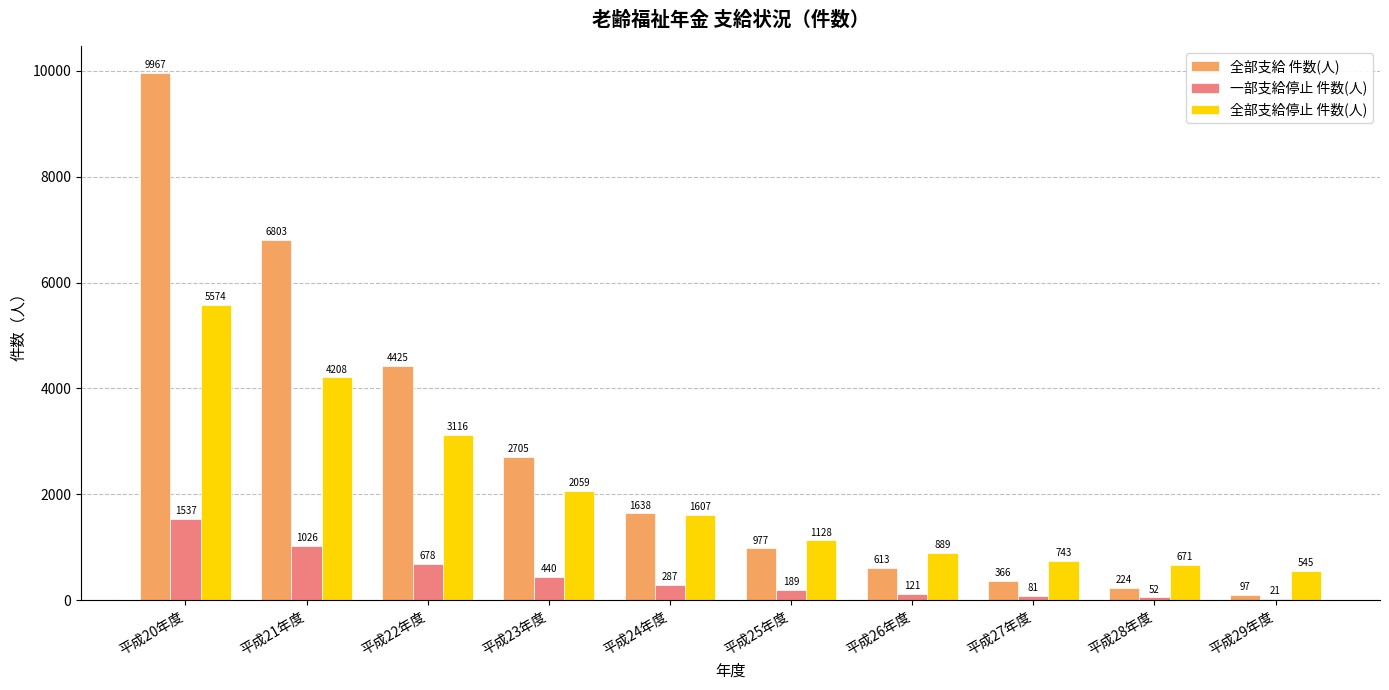

Reading left to right, what are all the values shown in this chart?

全部支給 件数(人): 平成20年度=9967	平成21年度=6803	平成22年度=4425	平成23年度=2705	平成24年度=1638	平成25年度=977	平成26年度=613	平成27年度=366	平成28年度=224	平成29年度=97
一部支給停止 件数(人): 平成20年度=1537	平成21年度=1026	平成22年度=678	平成23年度=440	平成24年度=287	平成25年度=189	平成26年度=121	平成27年度=81	平成28年度=52	平成29年度=21
全部支給停止 件数(人): 平成20年度=5574	平成21年度=4208	平成22年度=3116	平成23年度=2059	平成24年度=1607	平成25年度=1128	平成26年度=889	平成27年度=743	平成28年度=671	平成29年度=545